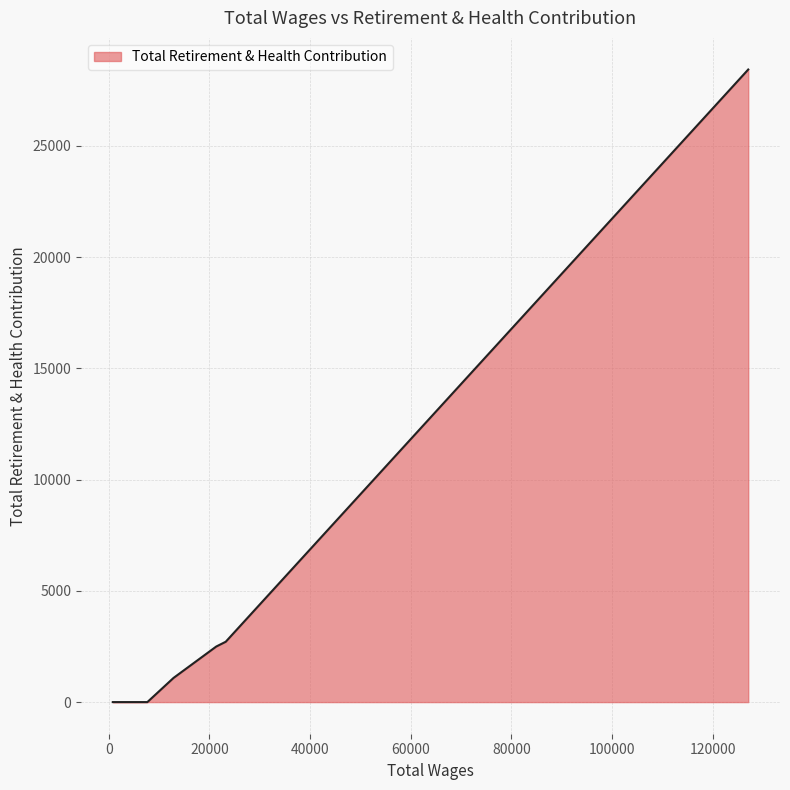

What is the greatest value displayed?

28430